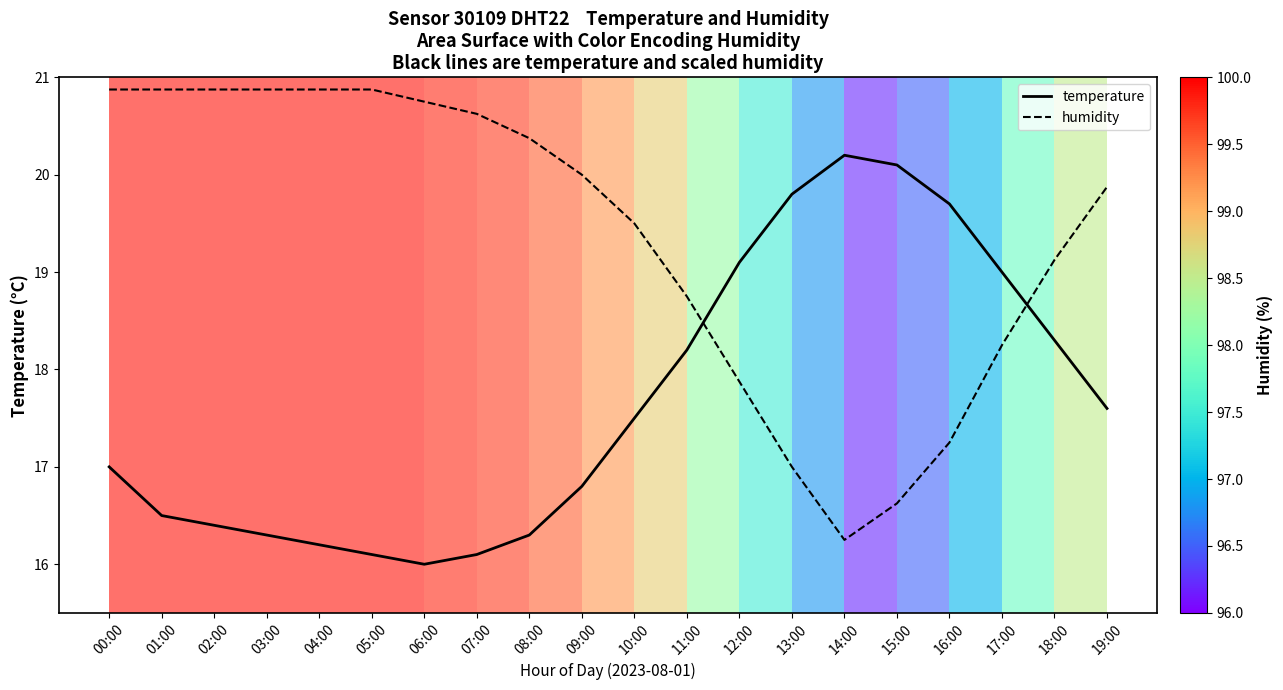

Rank the series by their maximum value, from highest to lowest.

humidity, temperature